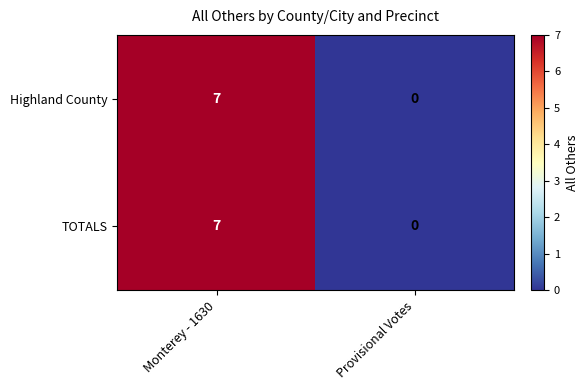

Which category has the highest value across all series?

Monterey - 1630